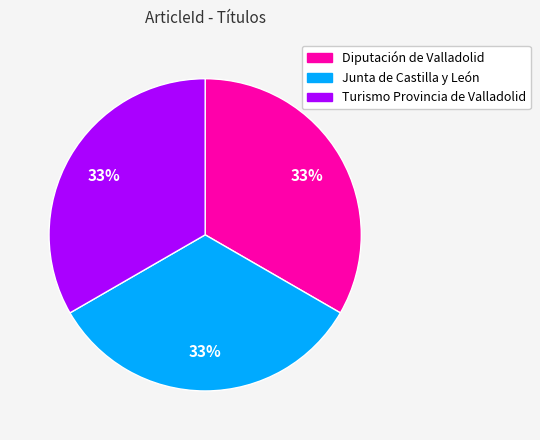

Does any single category account for the majority?

No